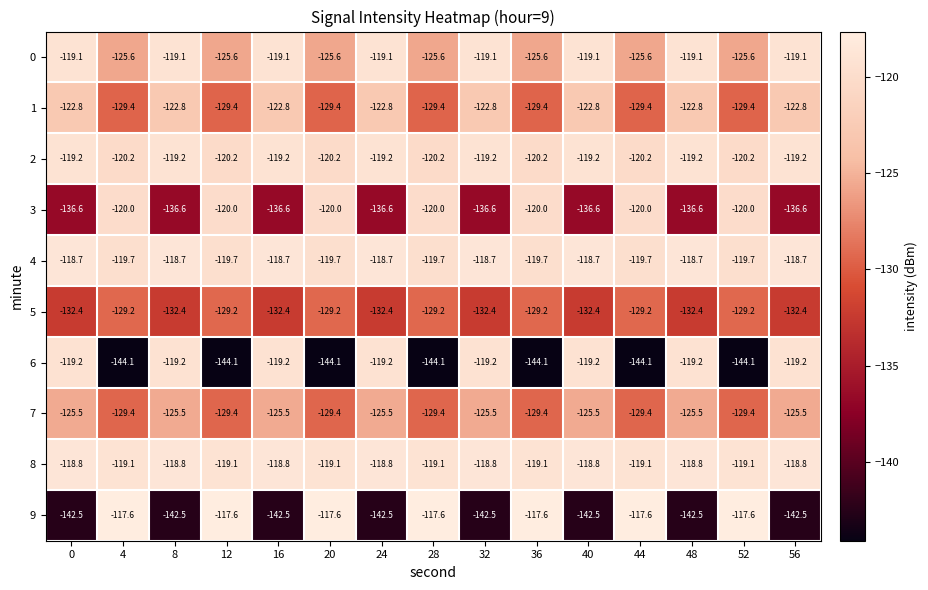

How many data points in 9 are less than -142?

8